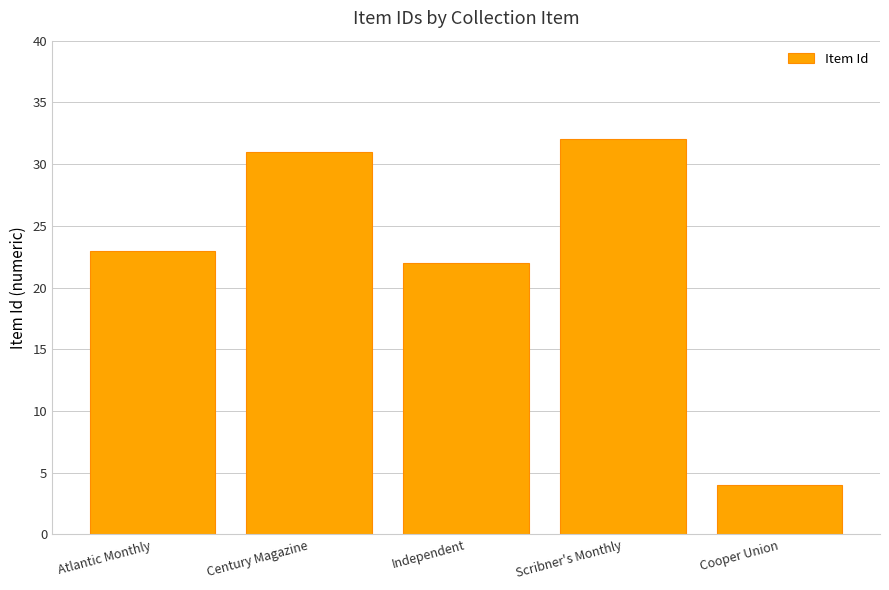

What is the label of the 3rd bar from the right?

Independent